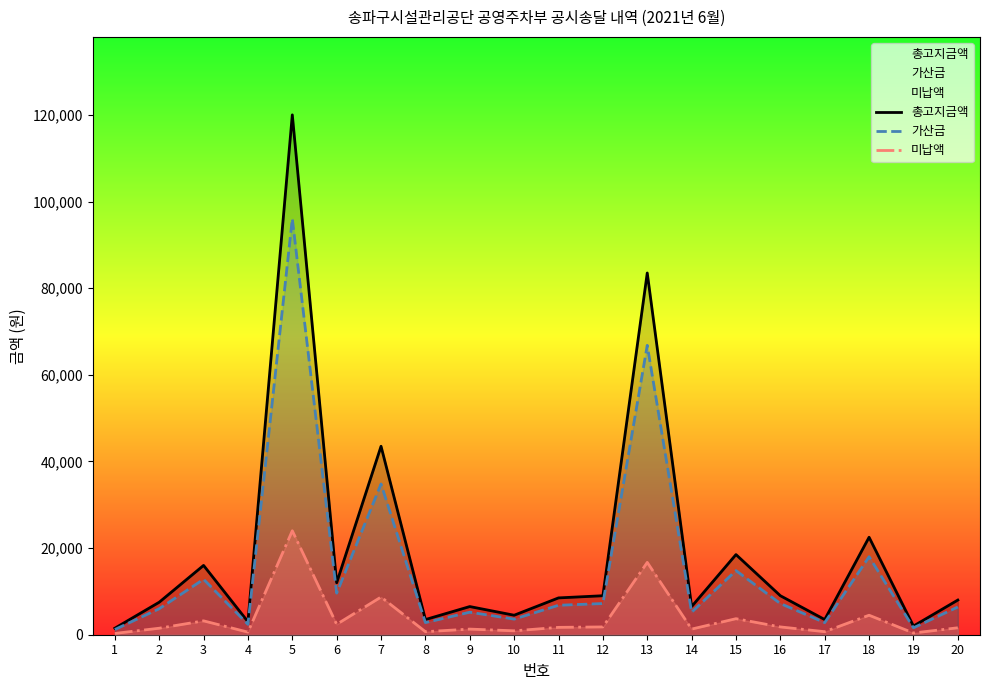

Is the value of 가산금 at 16 greater than the value of 미납액 at 17?

Yes